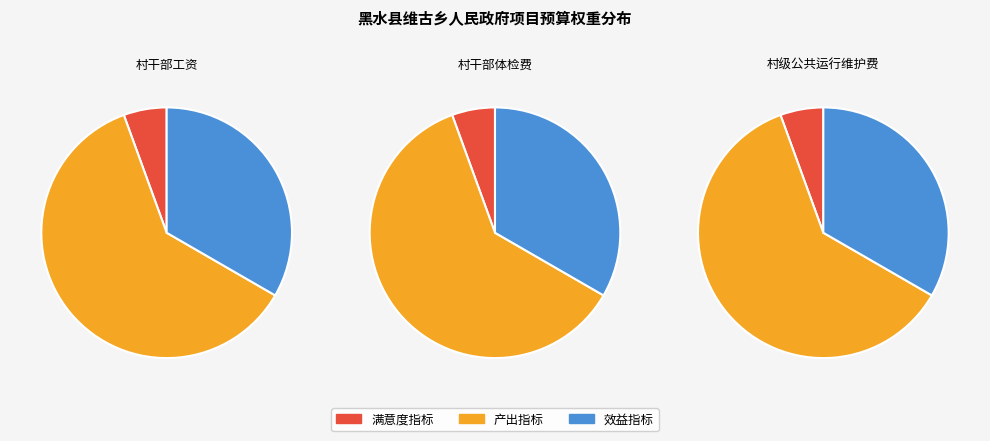

To the nearest percent, what percentage of the pie is 村干部工资?

33%